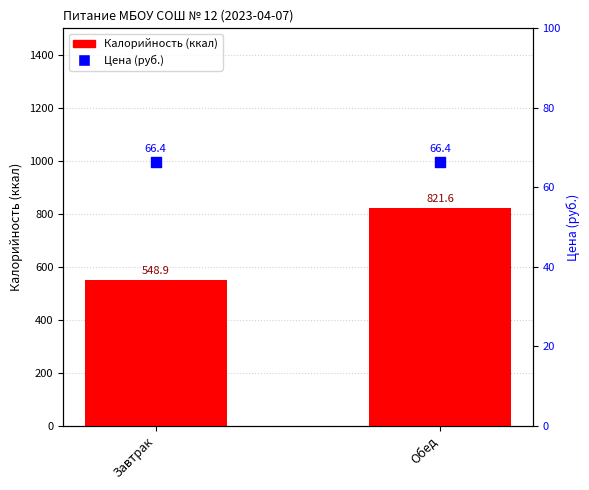

At which category is the sum across all series the highest?

Обед